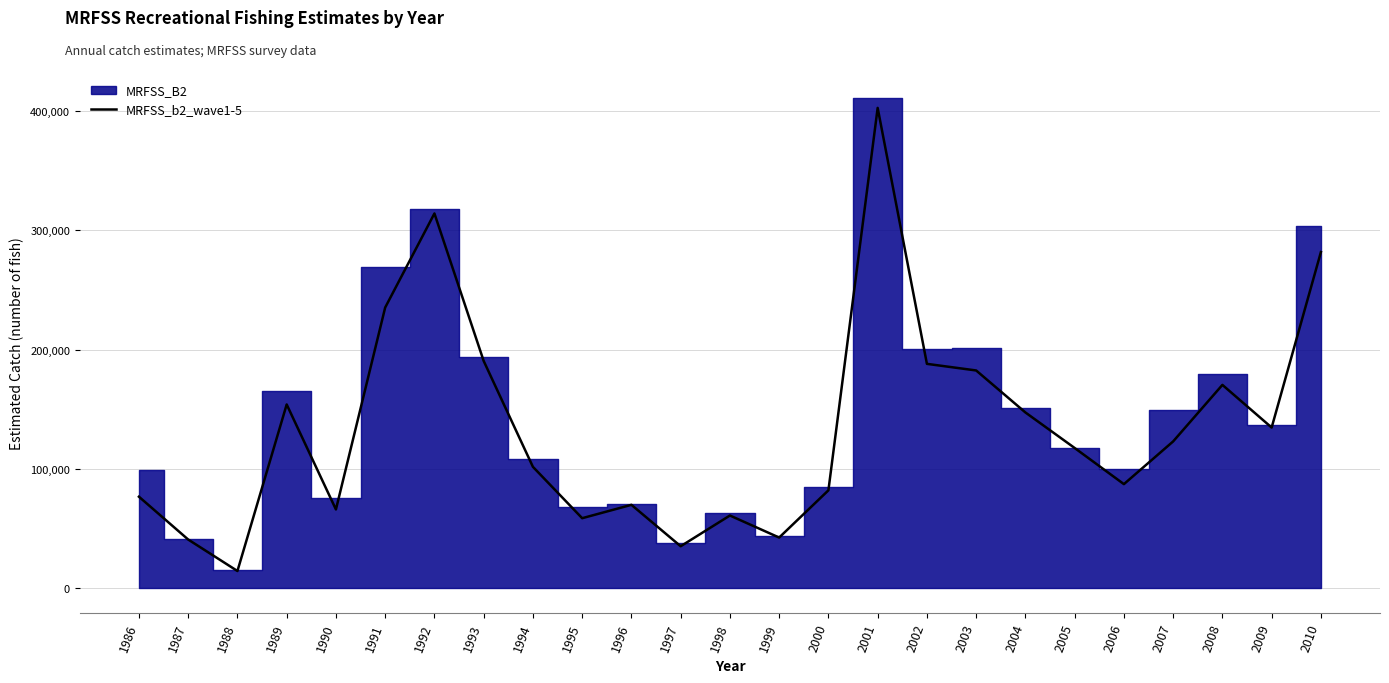

How many interior local valleys (lower than both neighbors) does the data have?

7